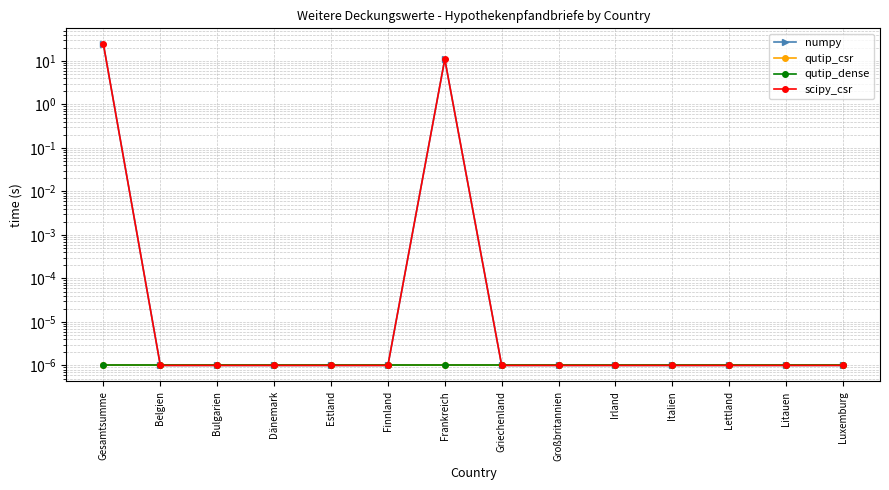

True or false: numpy has more than 2 points higher than both neighbors.

False